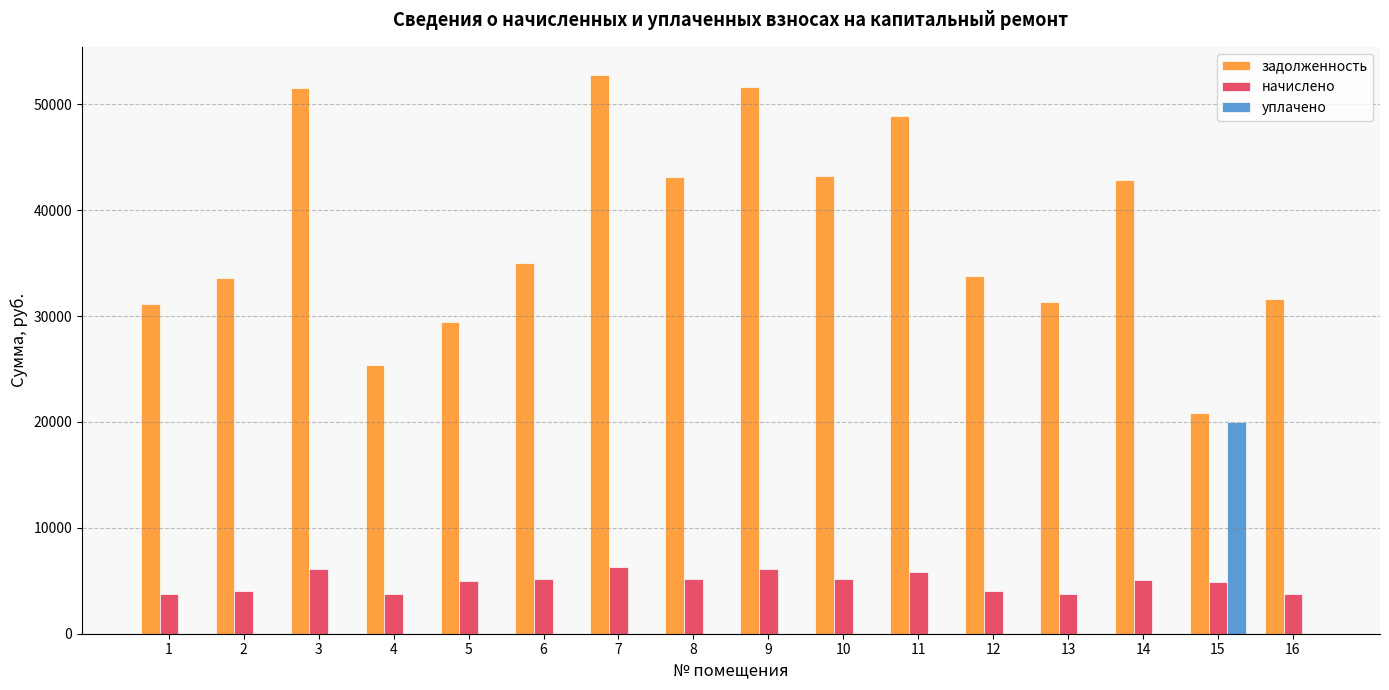

Does the chart contain stacked bars?

No